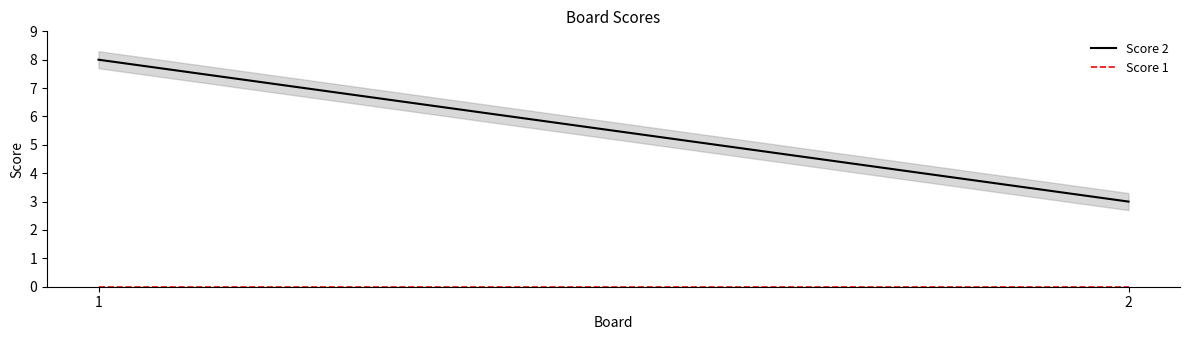

At which category does the chart reach its minimum across all series?

1